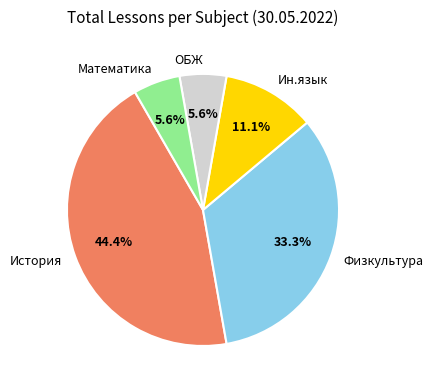

Is it true that Ин.язык is 11% of the pie?

True